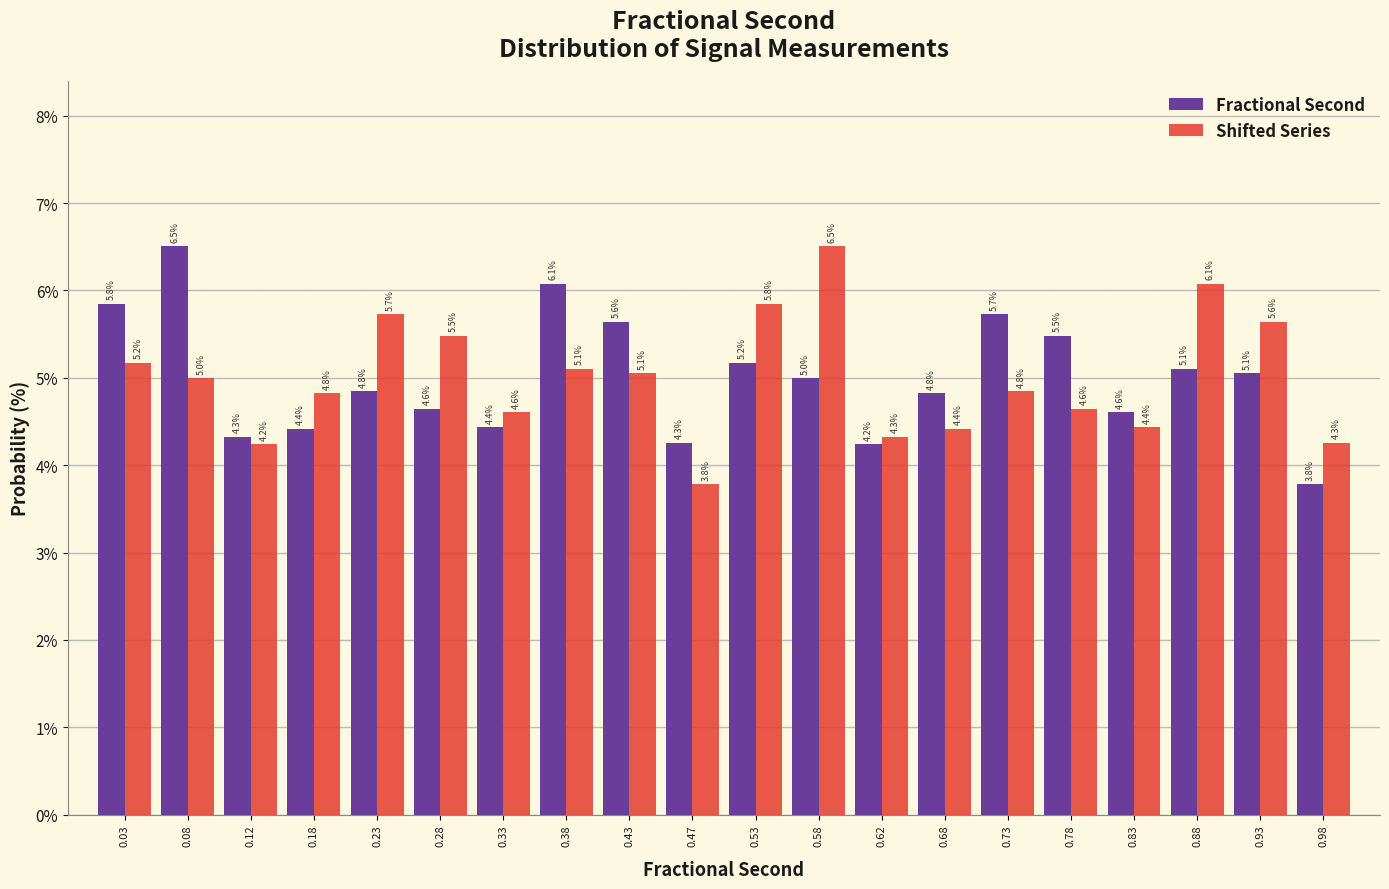

In the Fractional Second series, which range on the x-axis has the tallest bar?

0.05 to 0.10